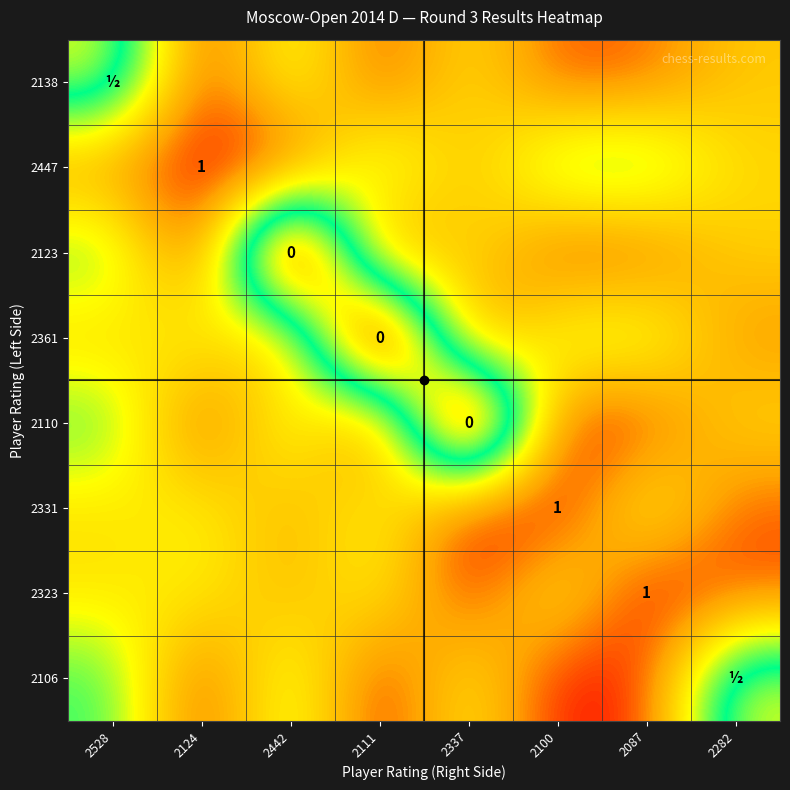

Which series has the largest range (max minus min)?

2123